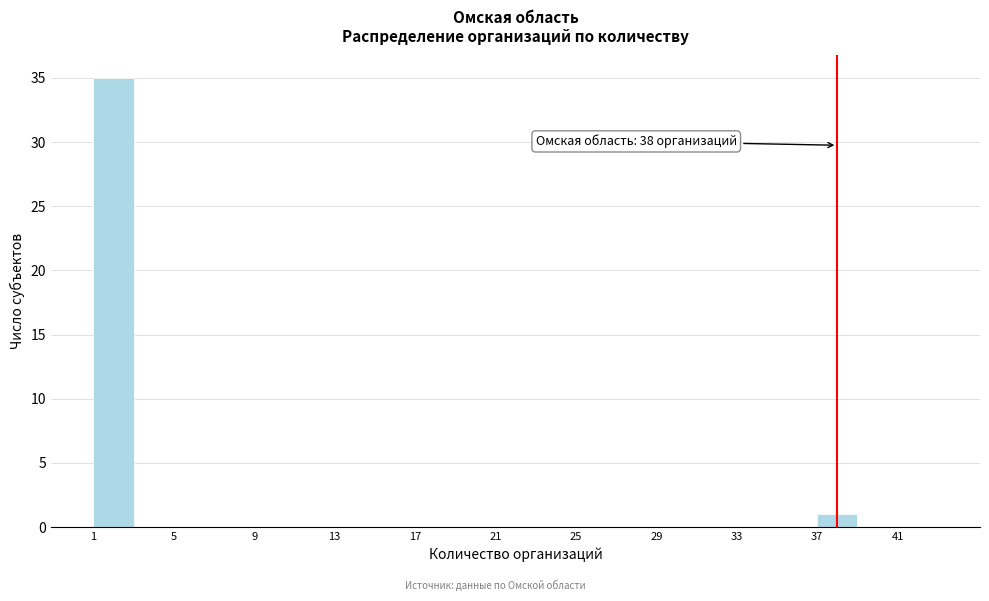

Over which range of the x-axis is the bar tallest?

1 to 3